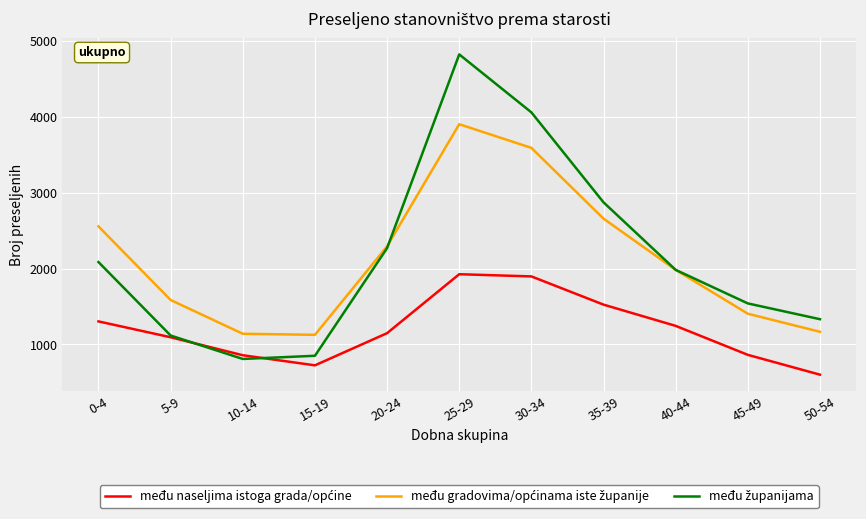

At which category does the chart reach its minimum across all series?

50-54